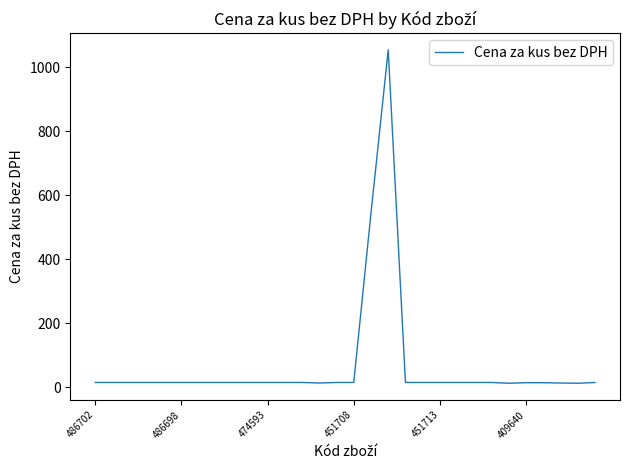

What is the difference between the maximum and minimum values?

1041.8